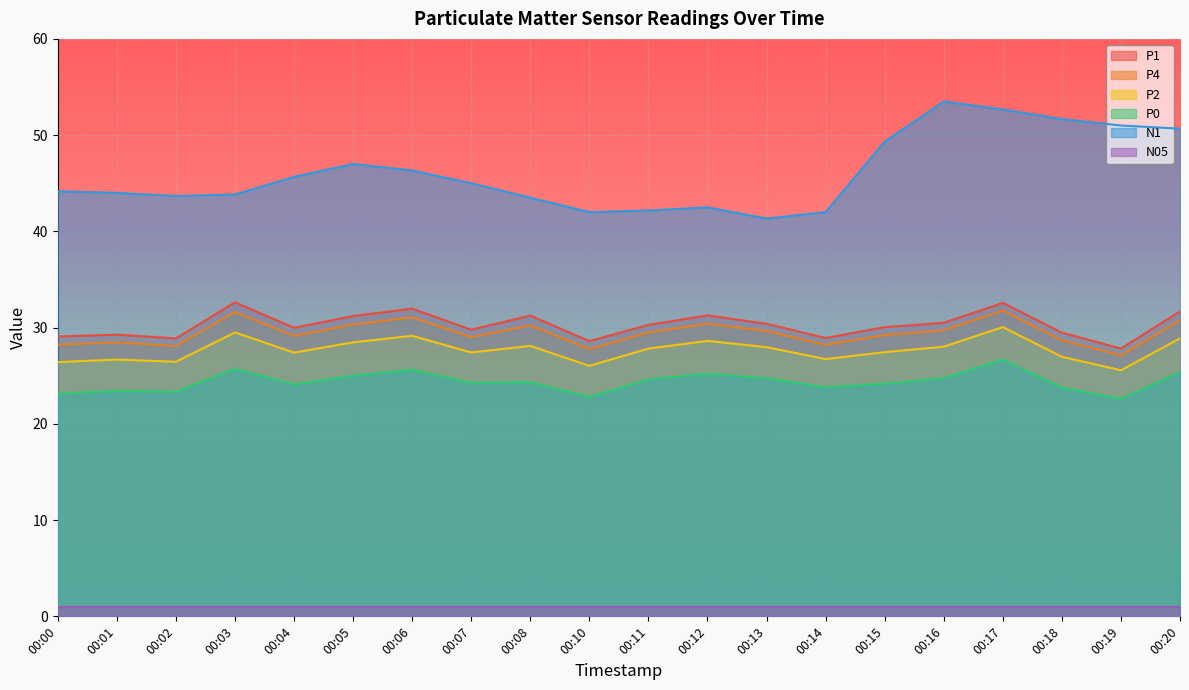

The P4 series shows 28.2 at 00:14. True or false?

True